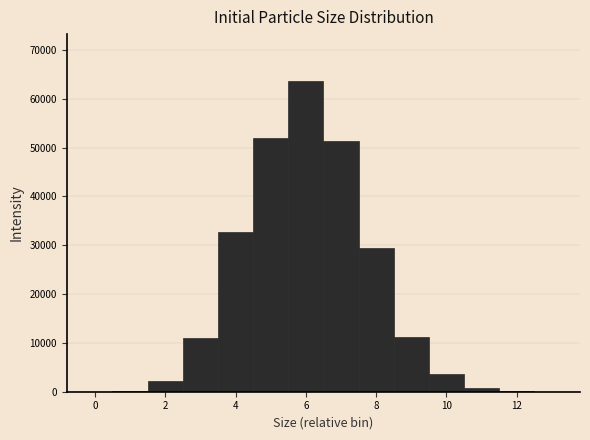

Reading left to right, list every bar in this chart as the range it spans on the x-axis followed by its height. Neither the bar edges nor the heights are printed on the chart, so give them approximately, as read against the axes.

-0.5 to 0.5: under 1000
0.5 to 1.5: under 1000
1.5 to 2.5: 2000
2.5 to 3.5: 11000
3.5 to 4.5: 33000
4.5 to 5.5: 52000
5.5 to 6.5: 64000
6.5 to 7.5: 51000
7.5 to 8.5: 29000
8.5 to 9.5: 11000
9.5 to 10.5: 4000
10.5 to 11.5: under 1000
11.5 to 12.5: under 1000
12.5 to 13.5: under 1000